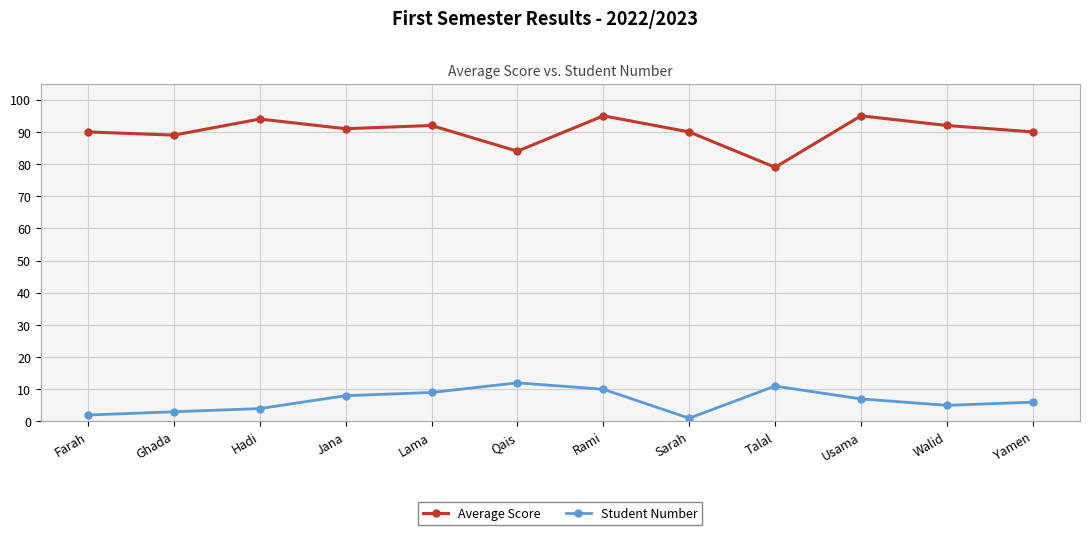

What is the difference between the maximum and minimum values in the Student Number series?

11